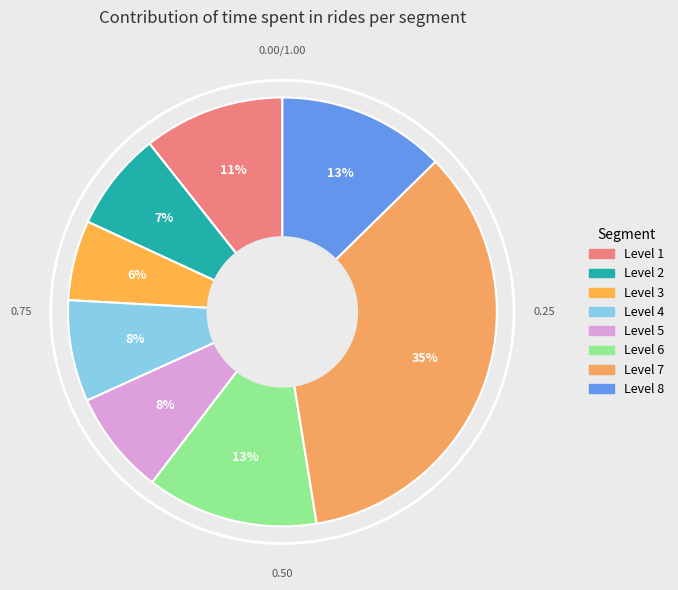

How many segments does this pie chart have?

8